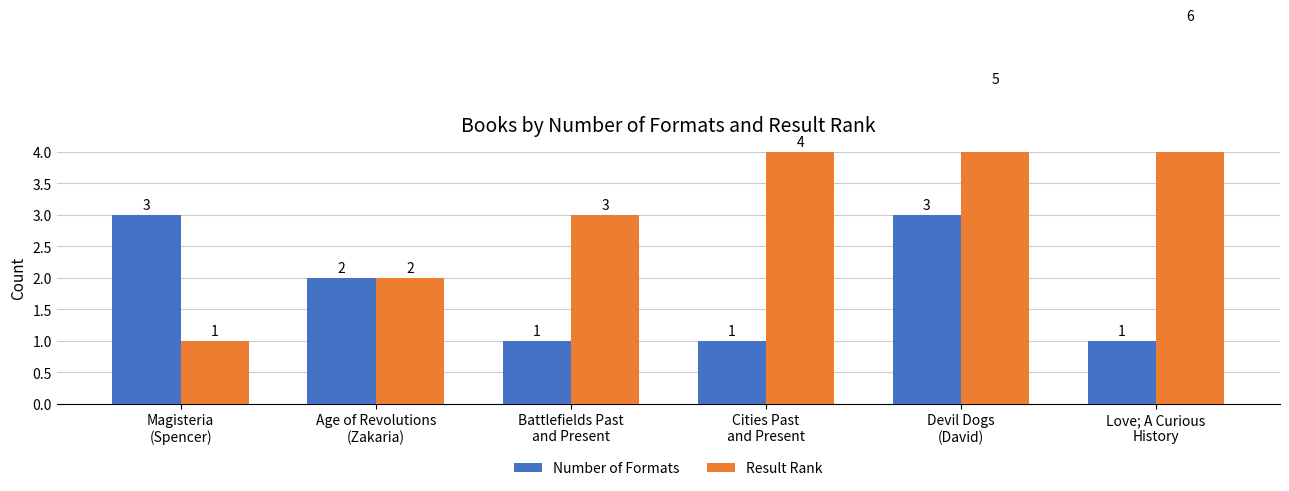

Reading right to left, extract all data points from this chart.

Number of Formats: 1	3	1	1	2	3
Result Rank: 6	5	4	3	2	1